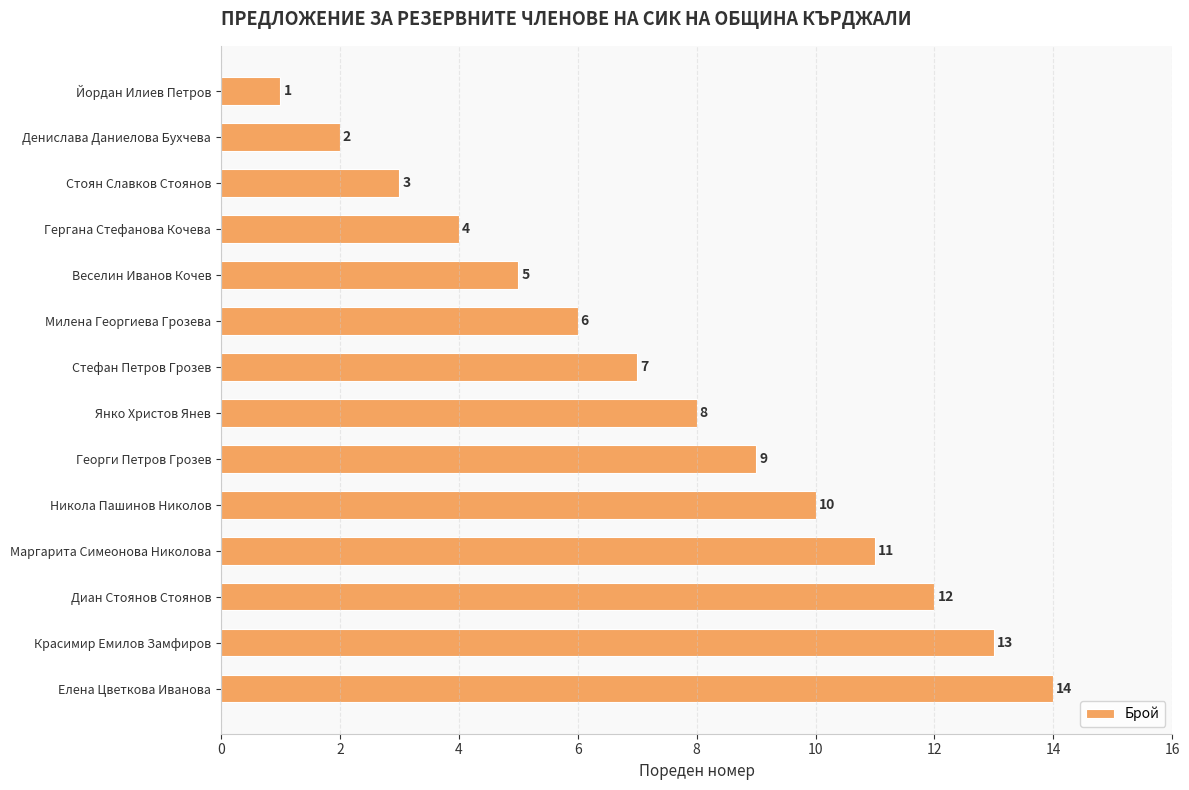

How many data points are less than 8?

7